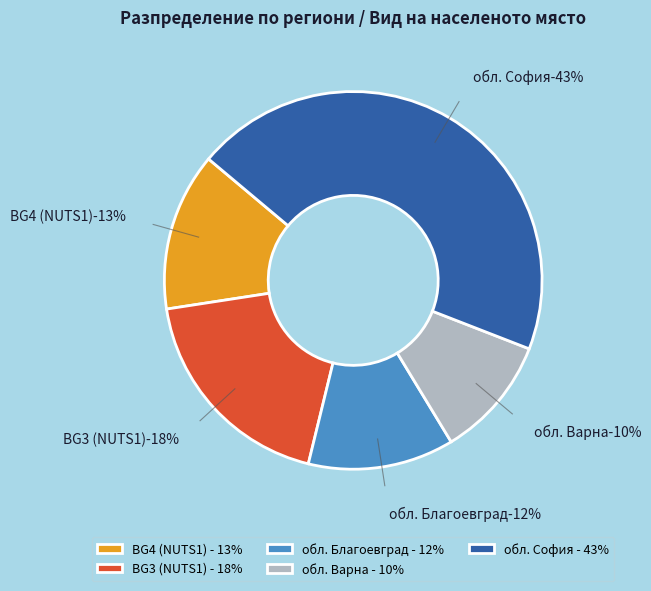

Does с. represent more than half of the total?

No